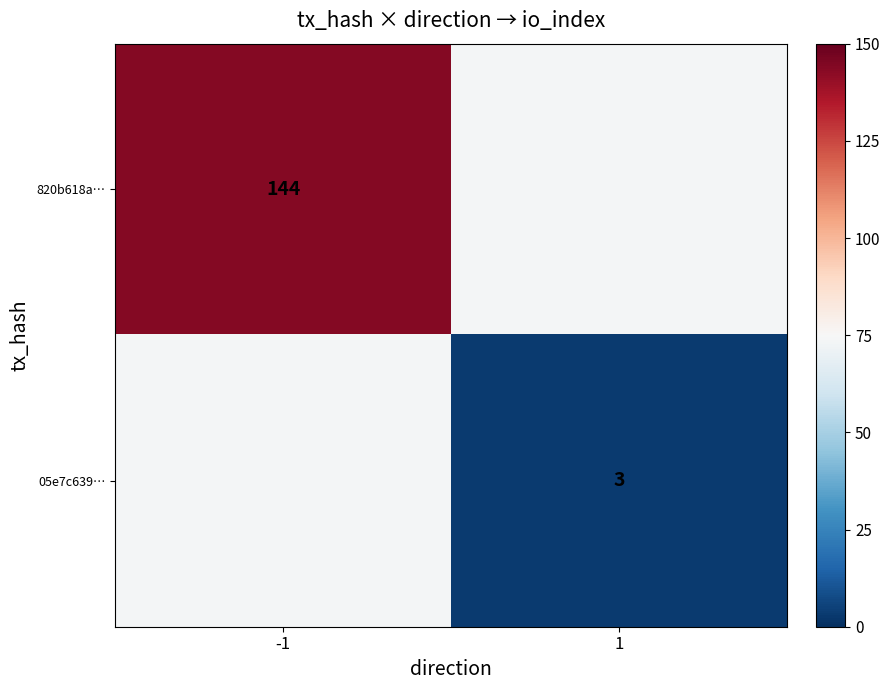

Is the value of 820b618a… at -1 greater than the value of 05e7c639… at 1?

Yes